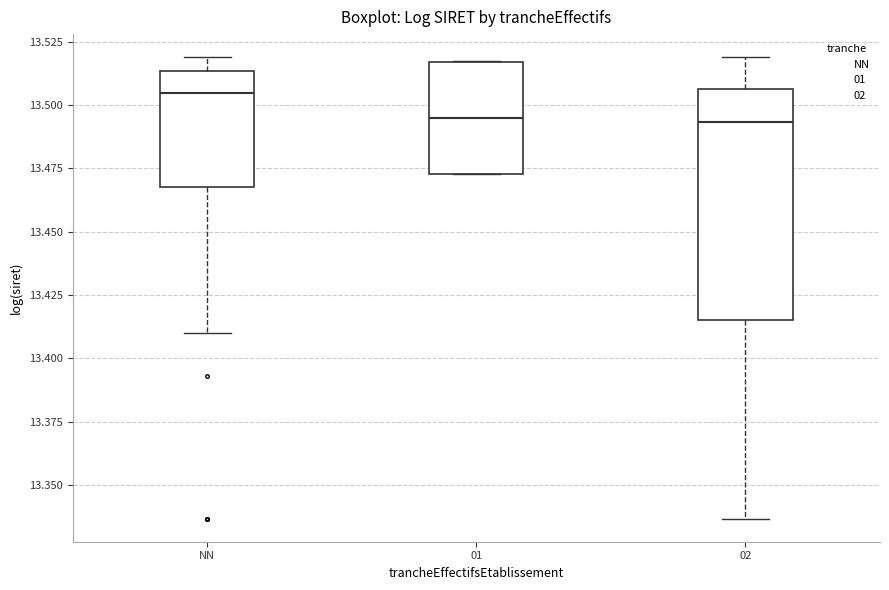

Reading left to right, transcribe this box plot: for each box, give where its median line is, the range the box spans, and where its two whiskers end, as read against the y-axis. The values are not printed on the chart, so give them approximately, as read against the axis.

NN: median 13.505, box 13.470 to 13.515, whiskers 13.410 to 13.520
01: median 13.495, box 13.475 to 13.515, whiskers 13.475 to 13.515
02: median 13.495, box 13.415 to 13.505, whiskers 13.335 to 13.520